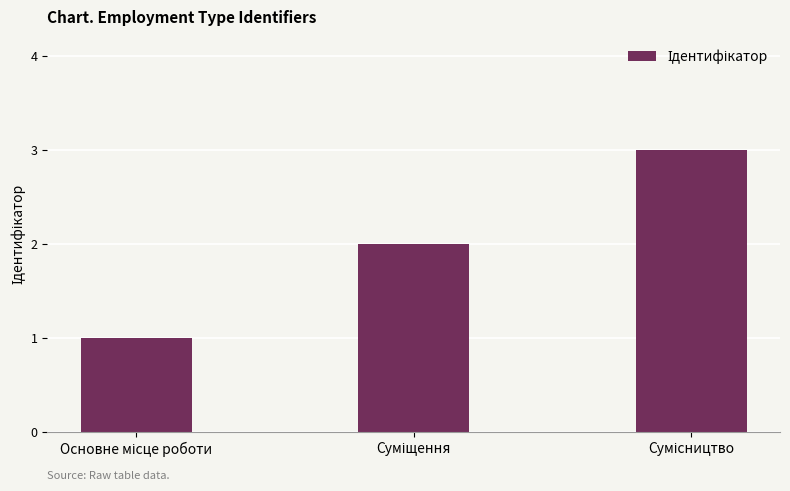

What is the sum of all values?

6